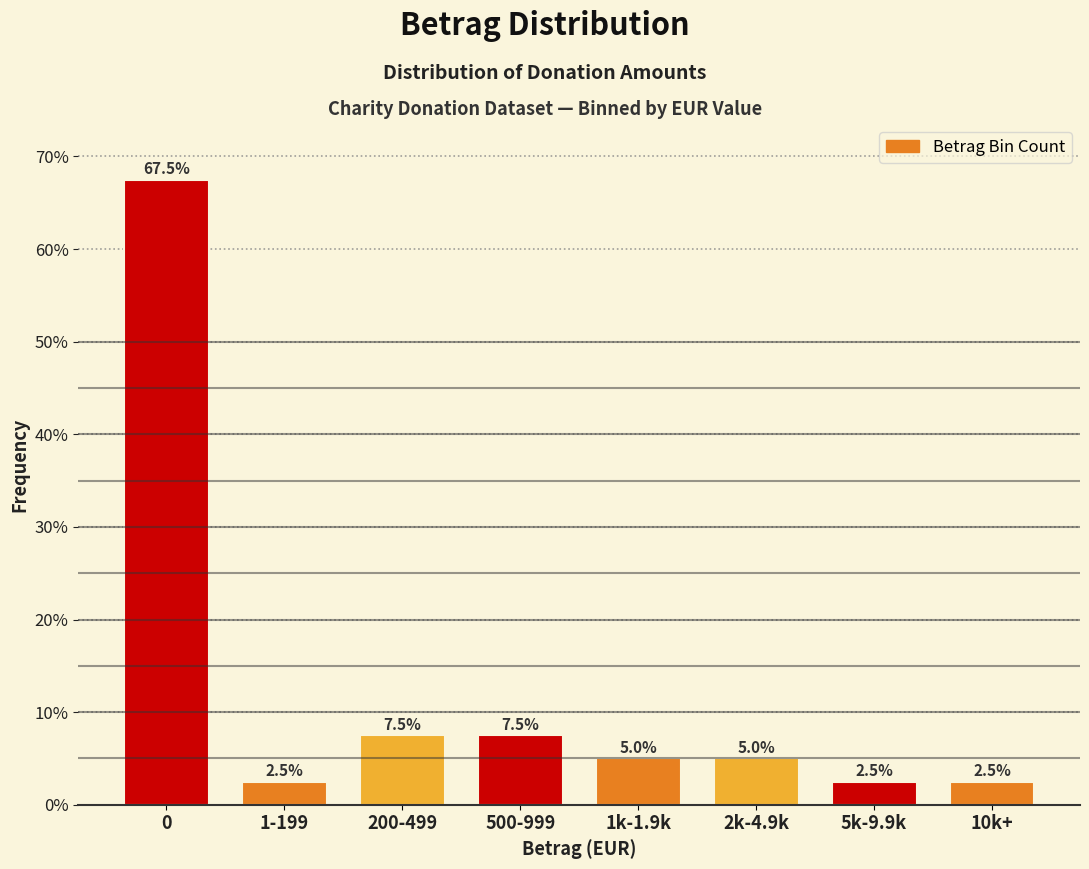

Reading right to left, what are all the values shown in this chart?

2.5	2.5	5.0	5.0	7.5	7.5	2.5	67.5